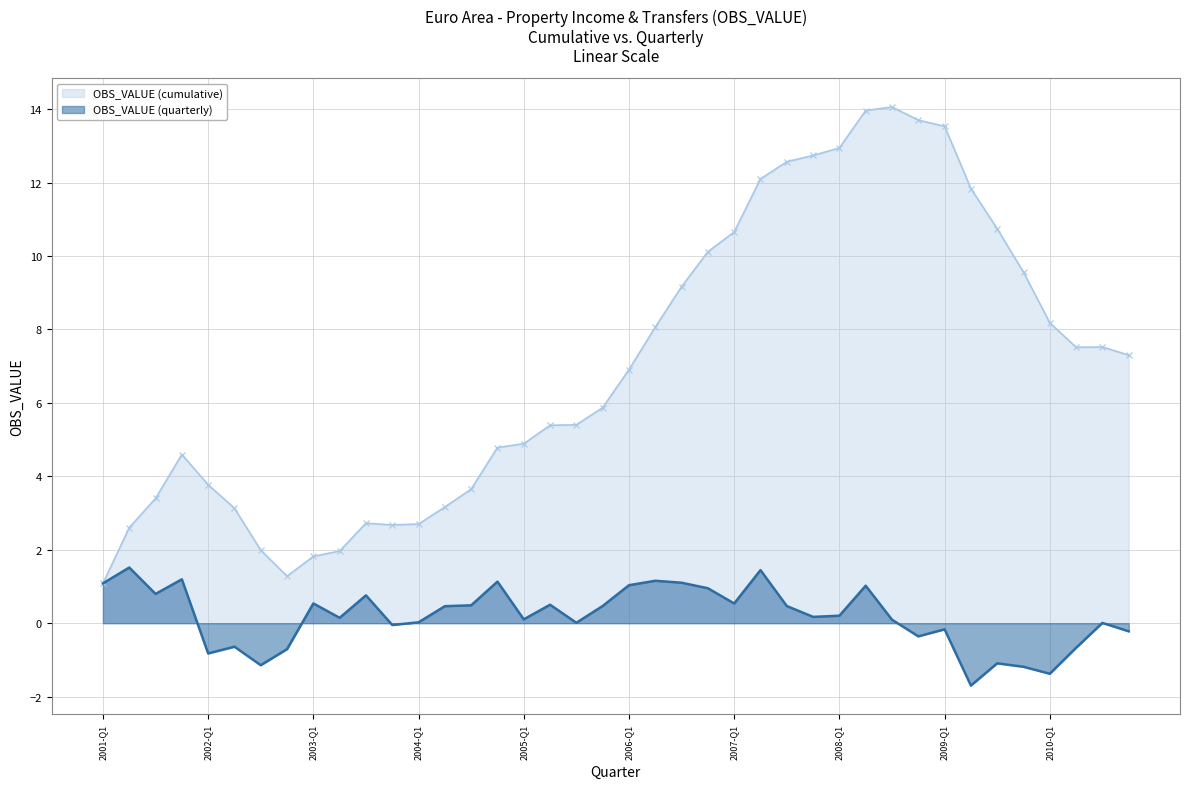

What is the label of the 18th point from the left?

2005-Q2